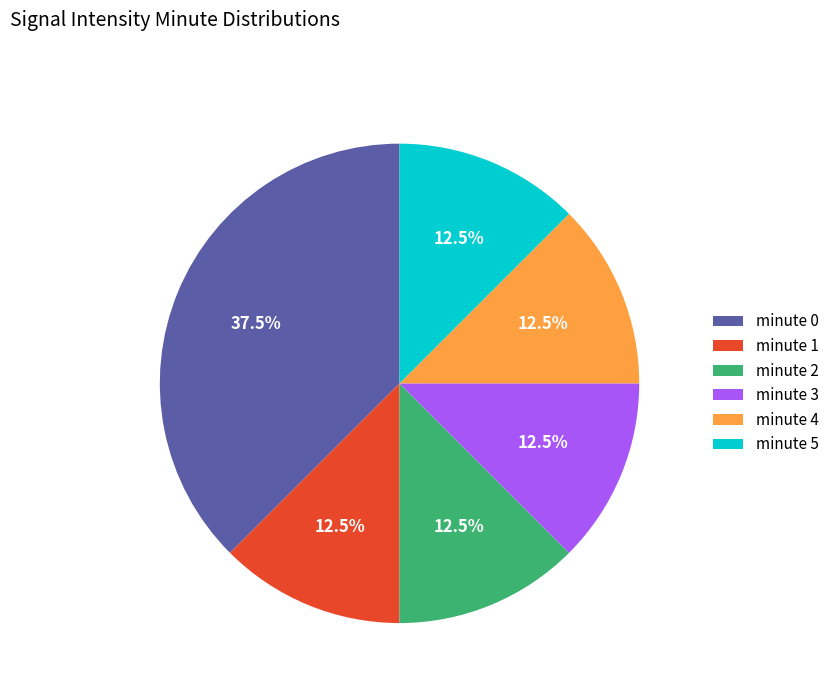

Is it true that minute 3 is 7% of the pie?

False